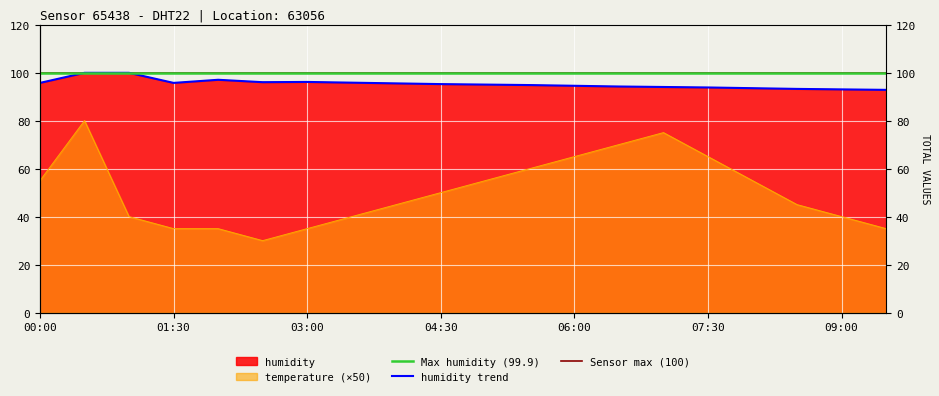

True or false: Sensor max (100) and humidity trend cross at least once.

False